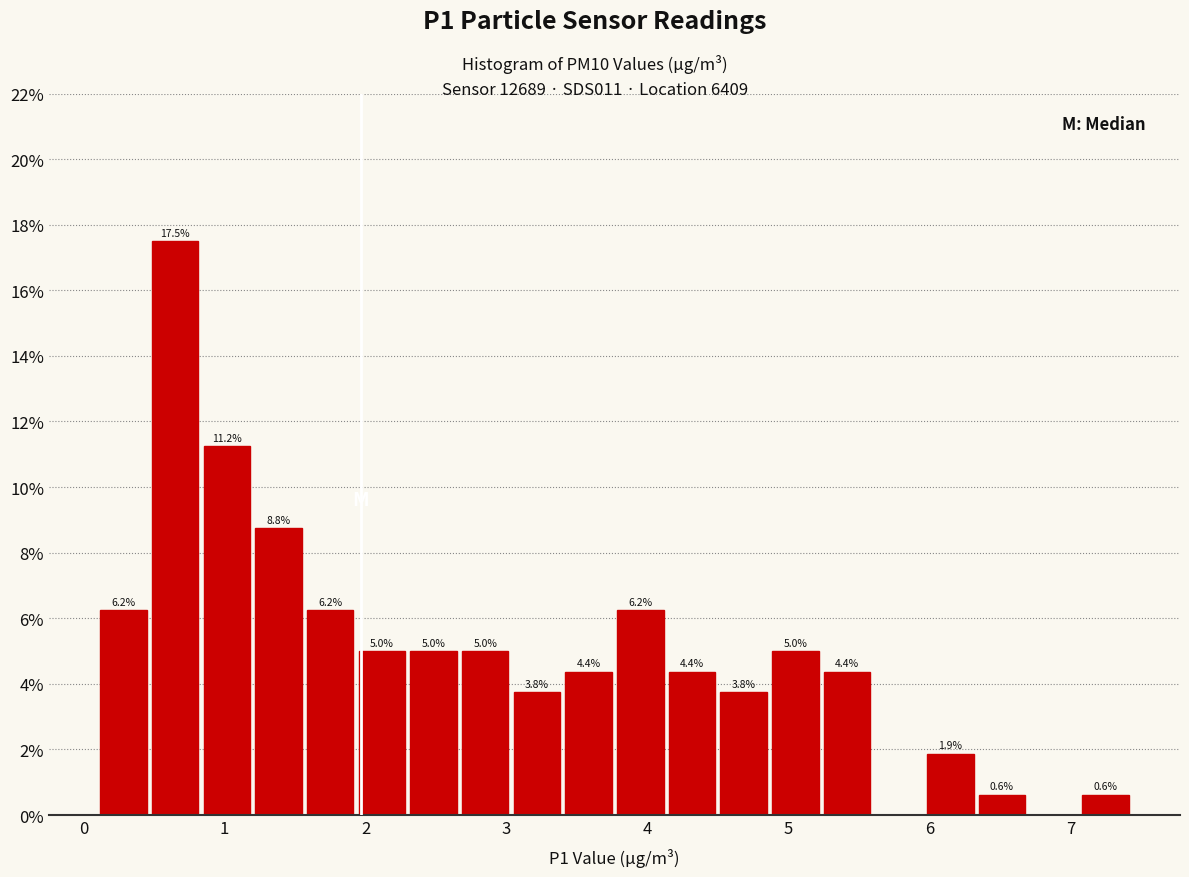

Read against the x-axis, roughly where is the centre of the tallest bar?

0.6